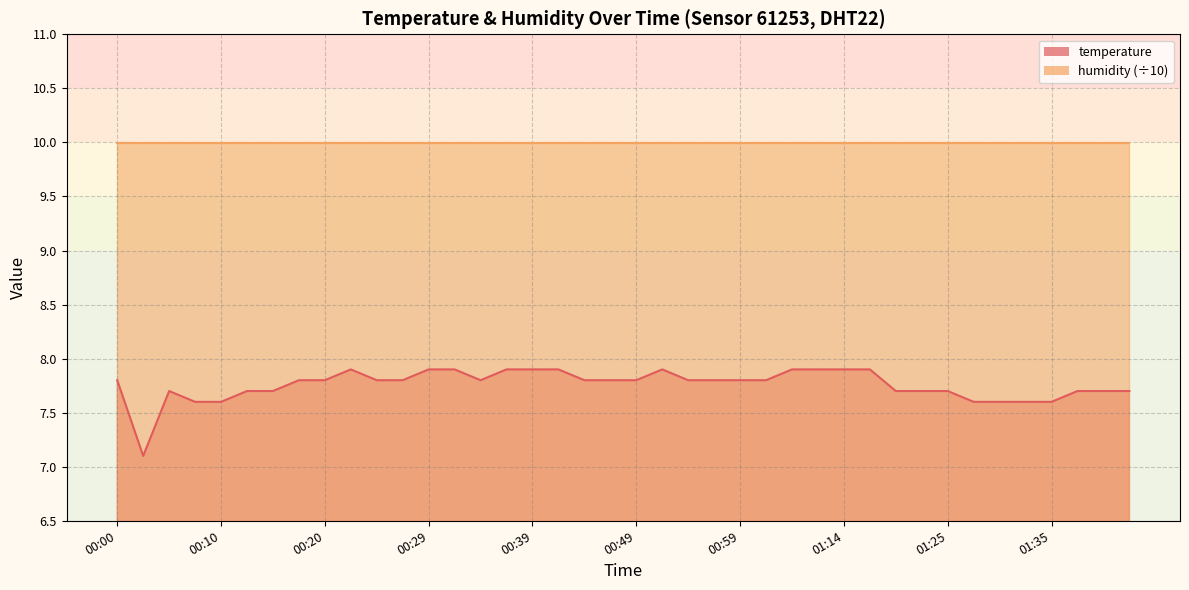

Which has a higher value, 00:20 or 00:12?

00:20